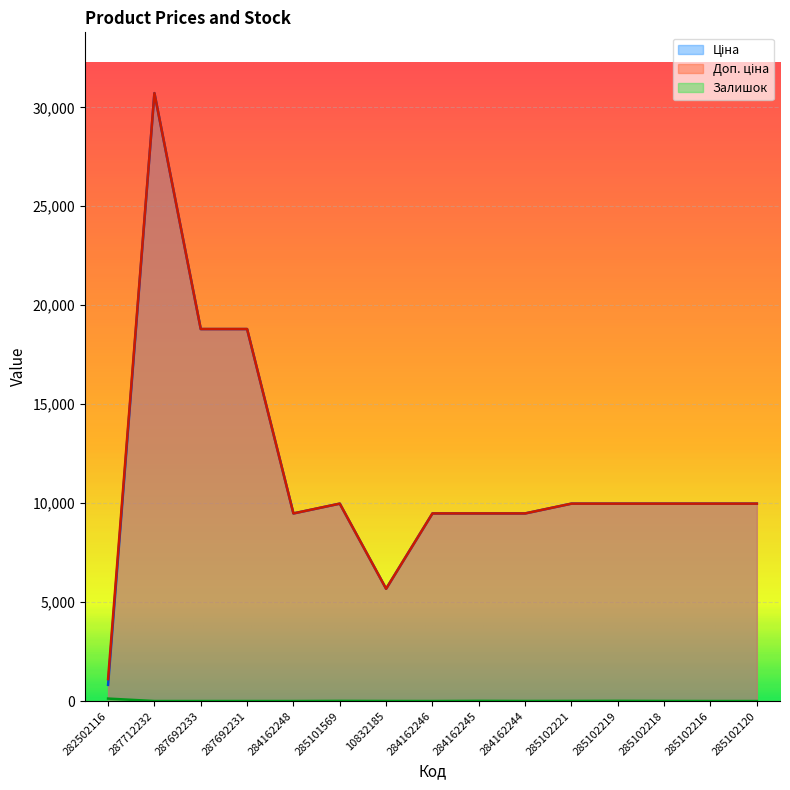

How many interior local peaks does the Залишок series have?

3